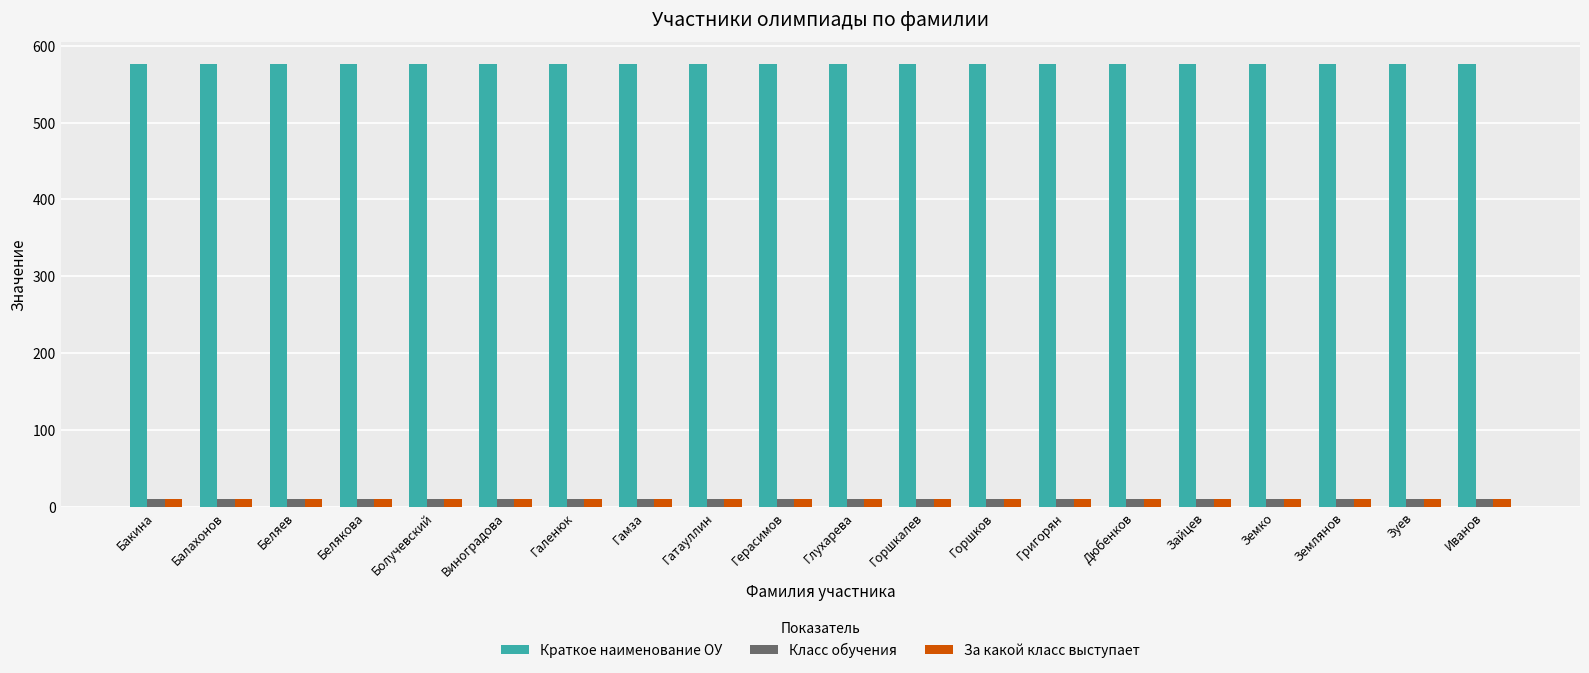

How many bars are there in total?

60